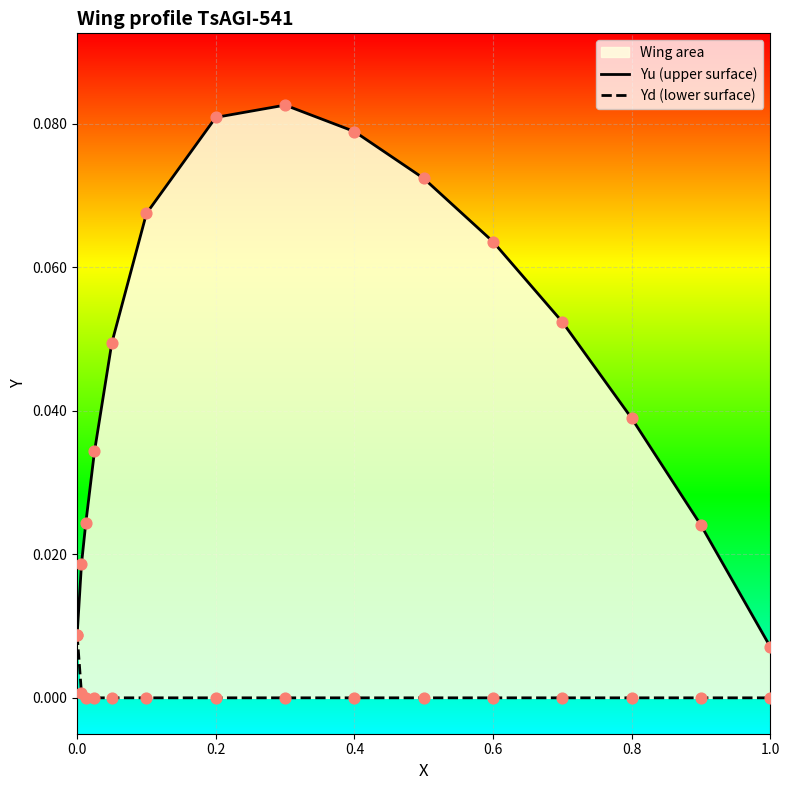

Is the value of Yu (upper surface) at 0.4 greater than the value of Yd (lower surface) at 0.0?

Yes